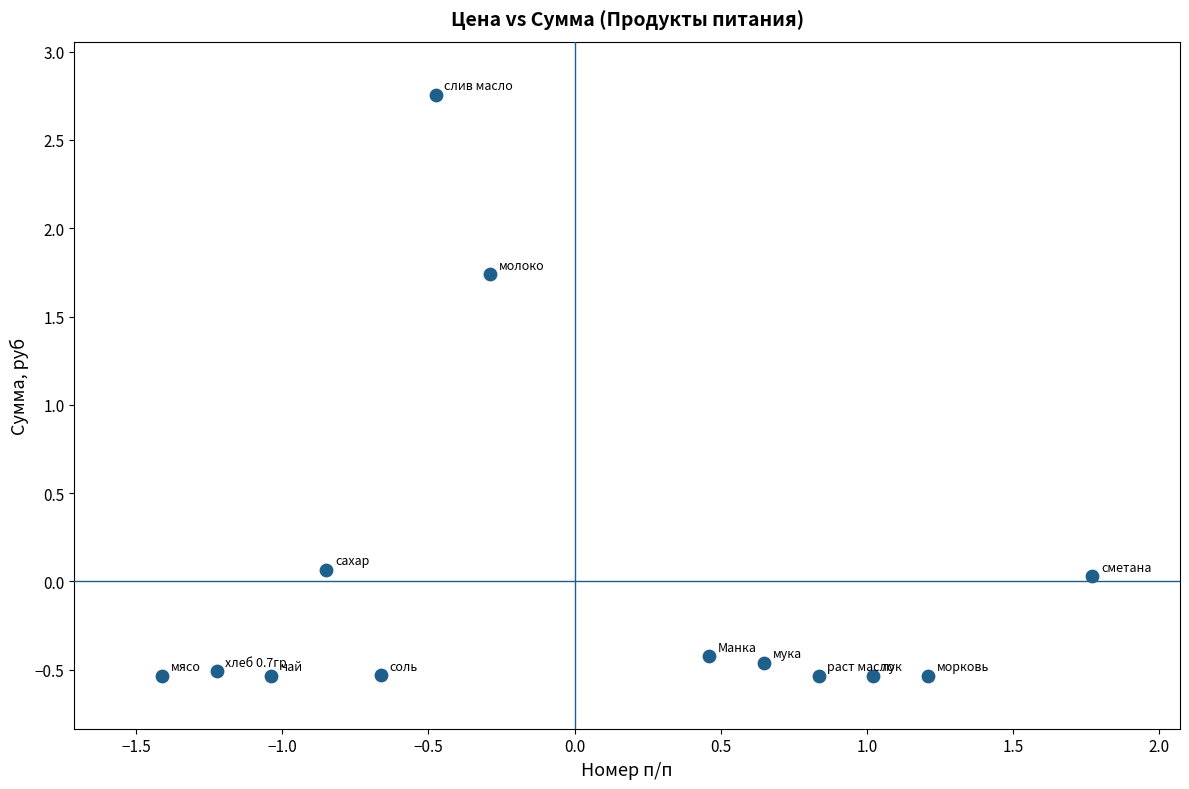

What is the range of X values (max minus min)?

3.2